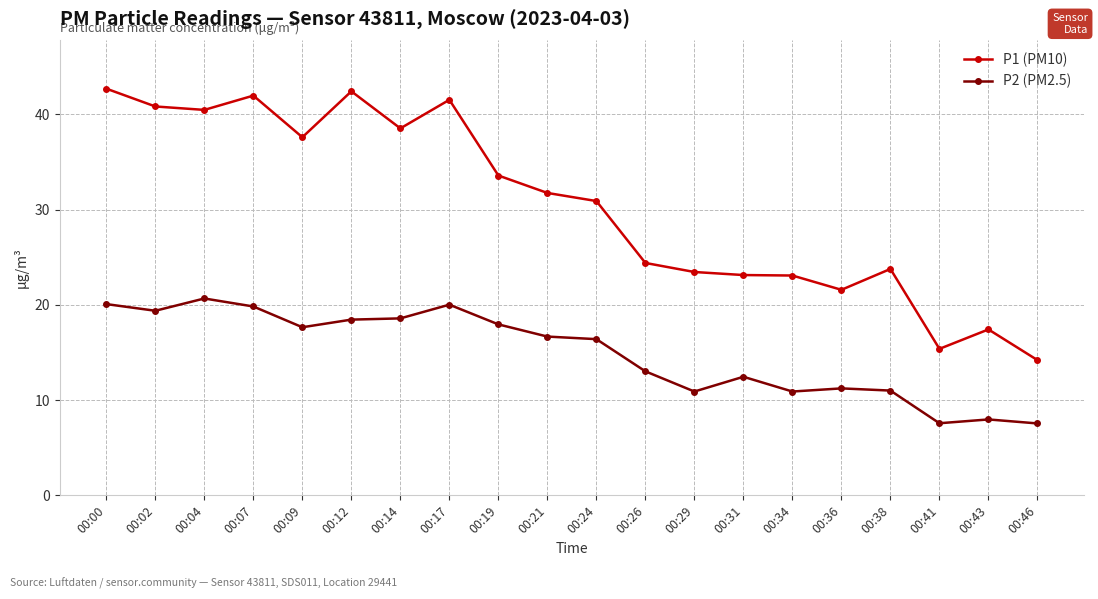

What is the greatest value displayed?

42.7